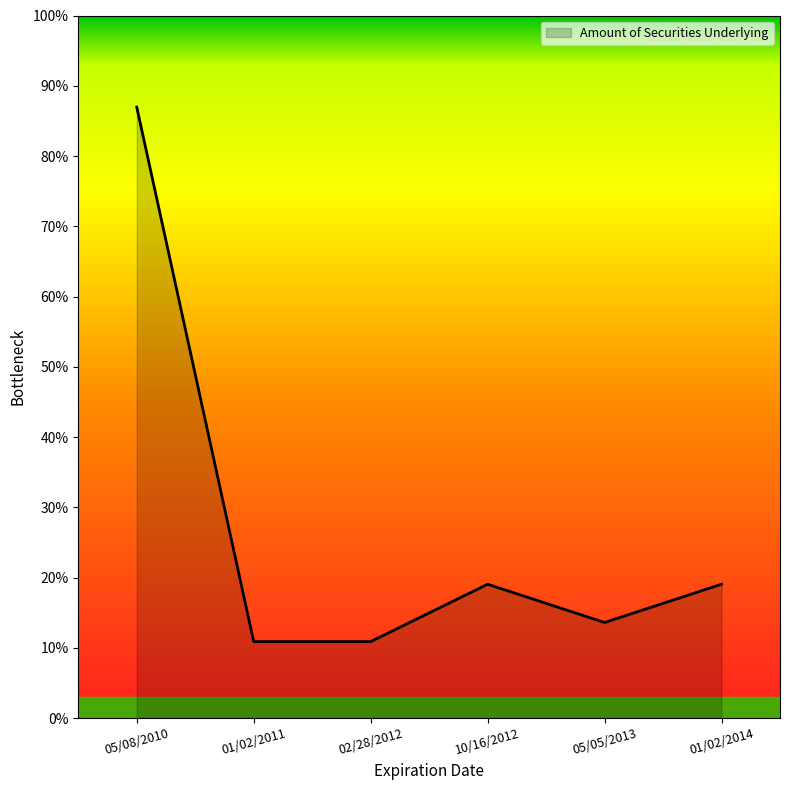

Does the chart have visible grid lines?

No